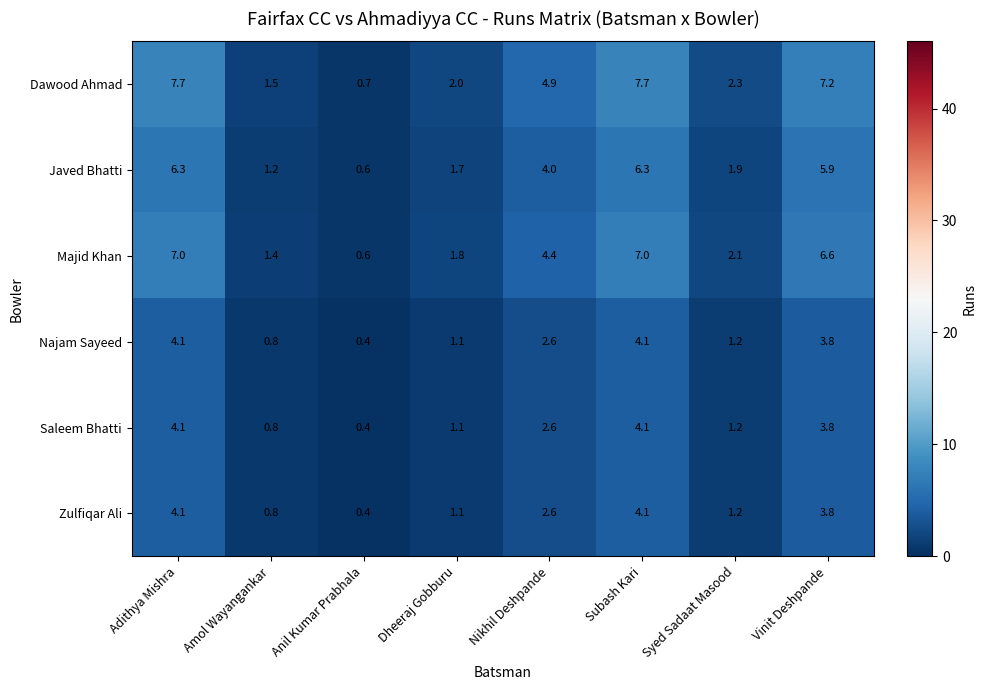

What is the total value across all series at Syed Sadaat Masood?

9.9